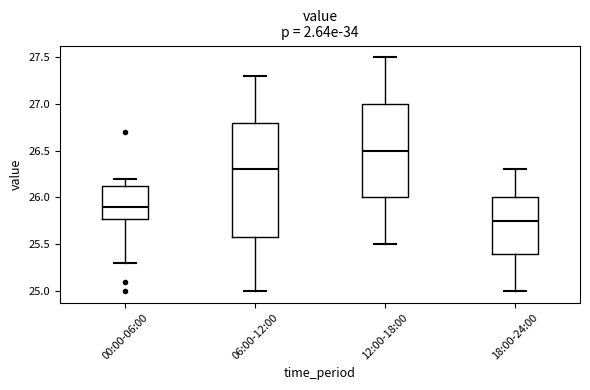

Where is the upper edge of the box for 18:00-24:00 on the y-axis? The values are not printed on the chart, so give them approximately, as read against the axis.

26.00